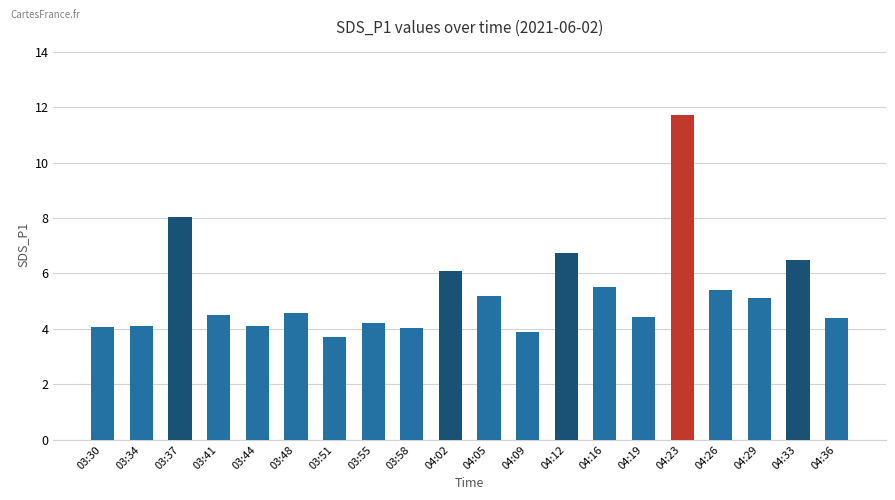

How many series are shown in this chart?

1